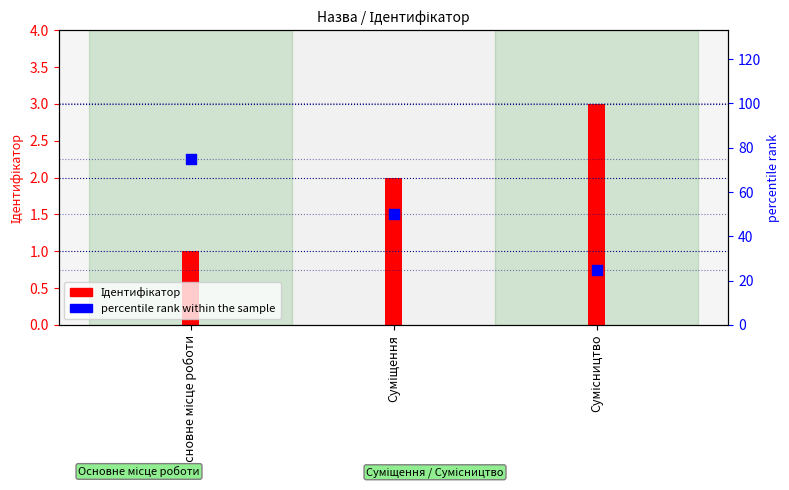

What is the total value across all series at Сумісництво?

28